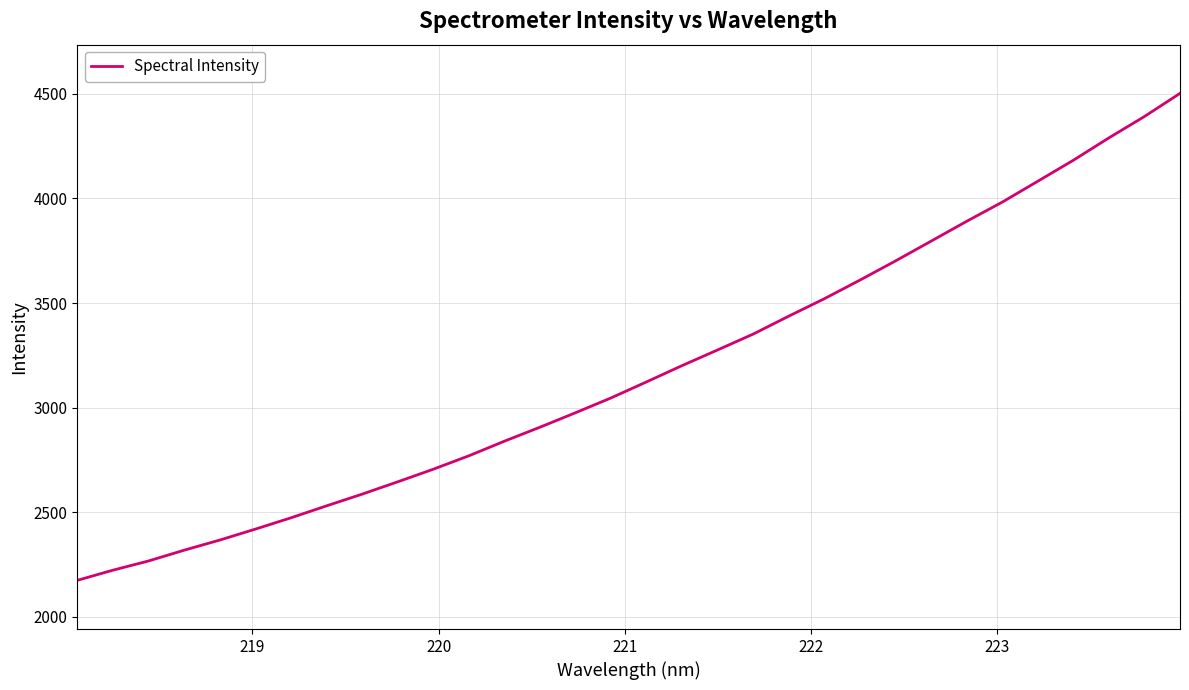

Count the number of categories in the chart.

32